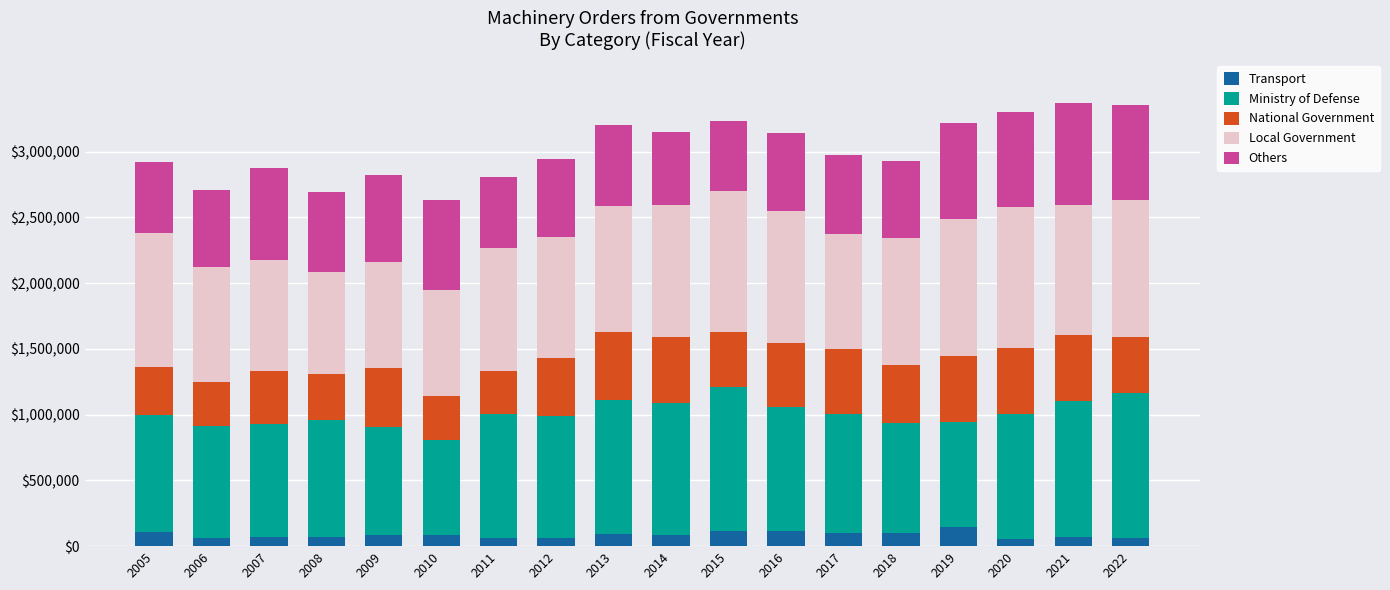

What is the total value across all series at 2016?

3139519